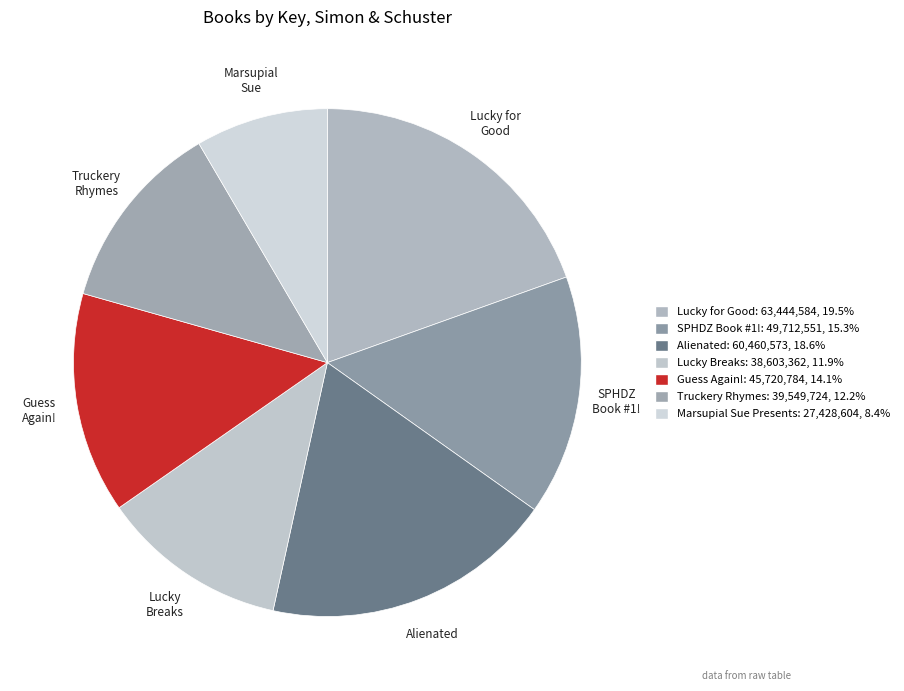

What is the largest slice in the pie chart?

Lucky for Good